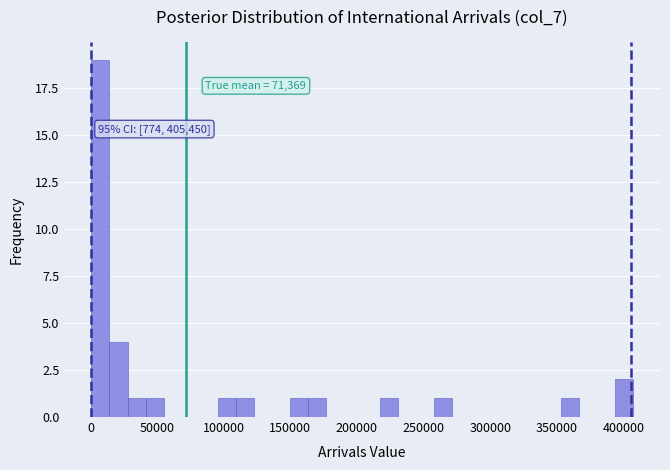

Read against the x-axis, roughly where is the centre of the tallest bar?

10000